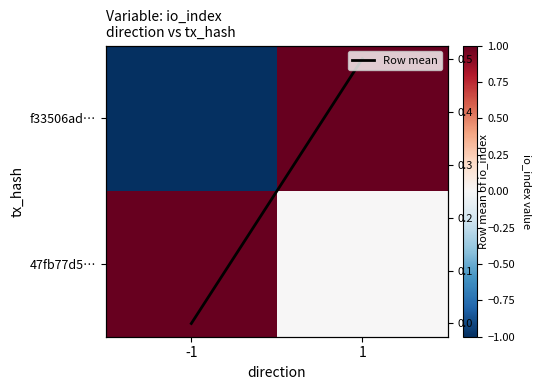

How many distinct data groups are displayed?

3